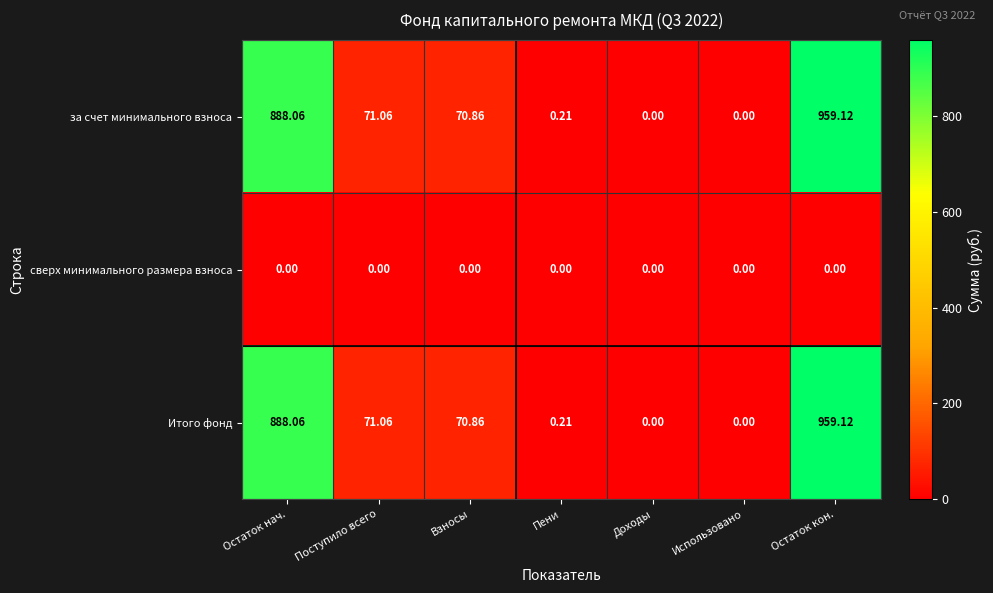

At which category is the sum across all series the highest?

Остаток кон.